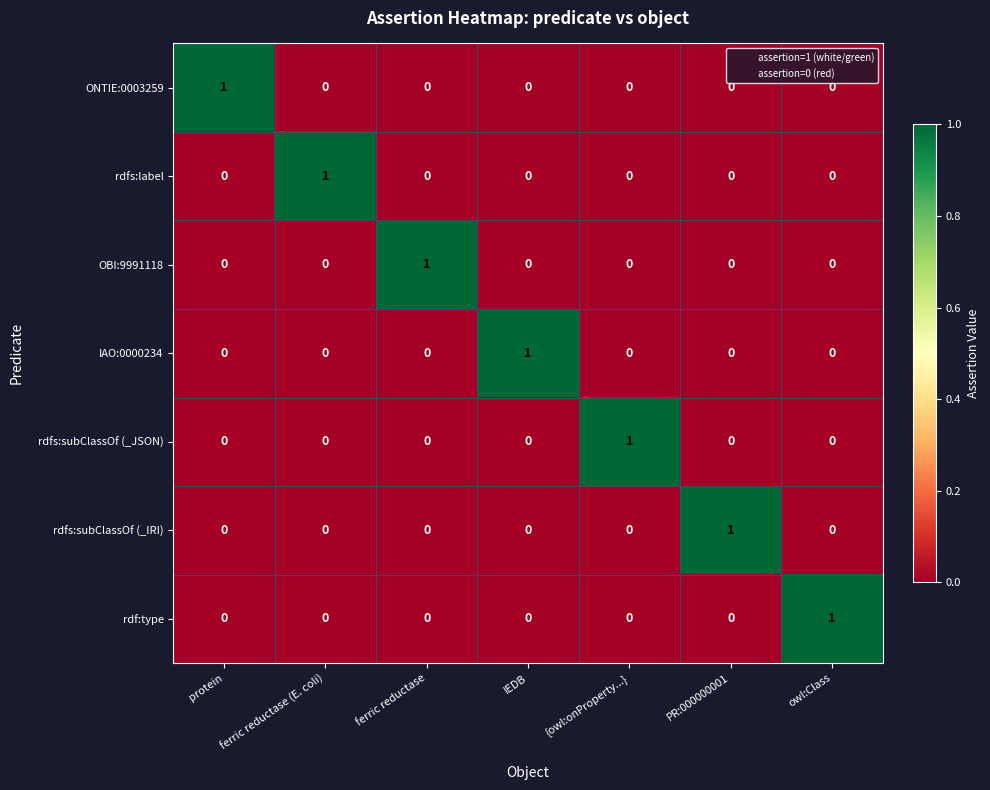

How many positive values does the IAO:0000234 series have?

1